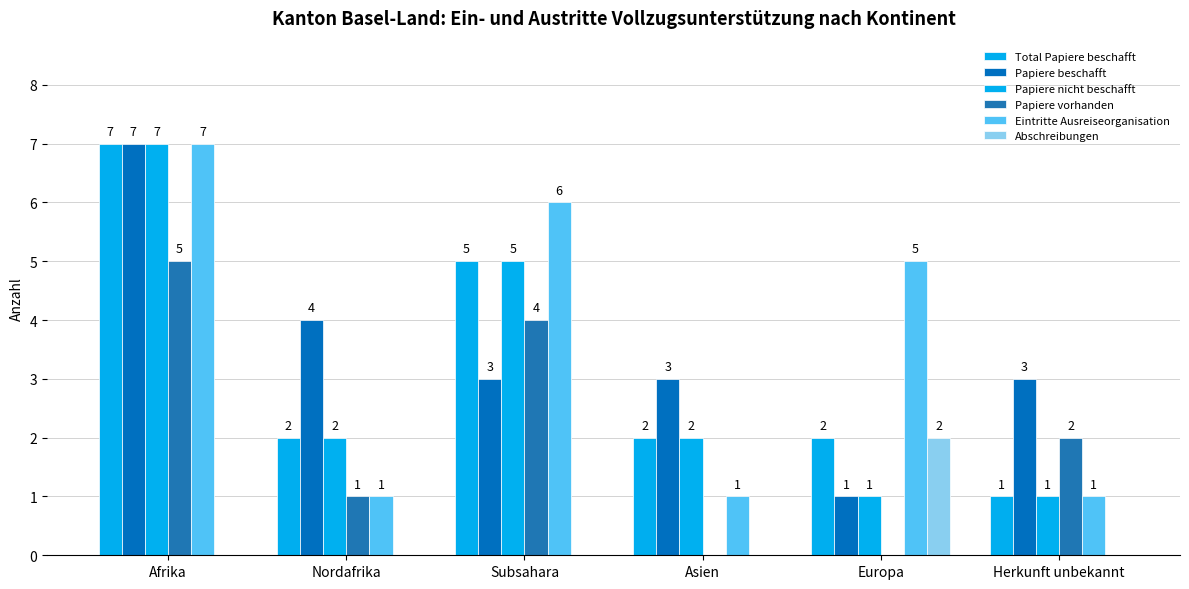

Count the number of categories in the chart.

6